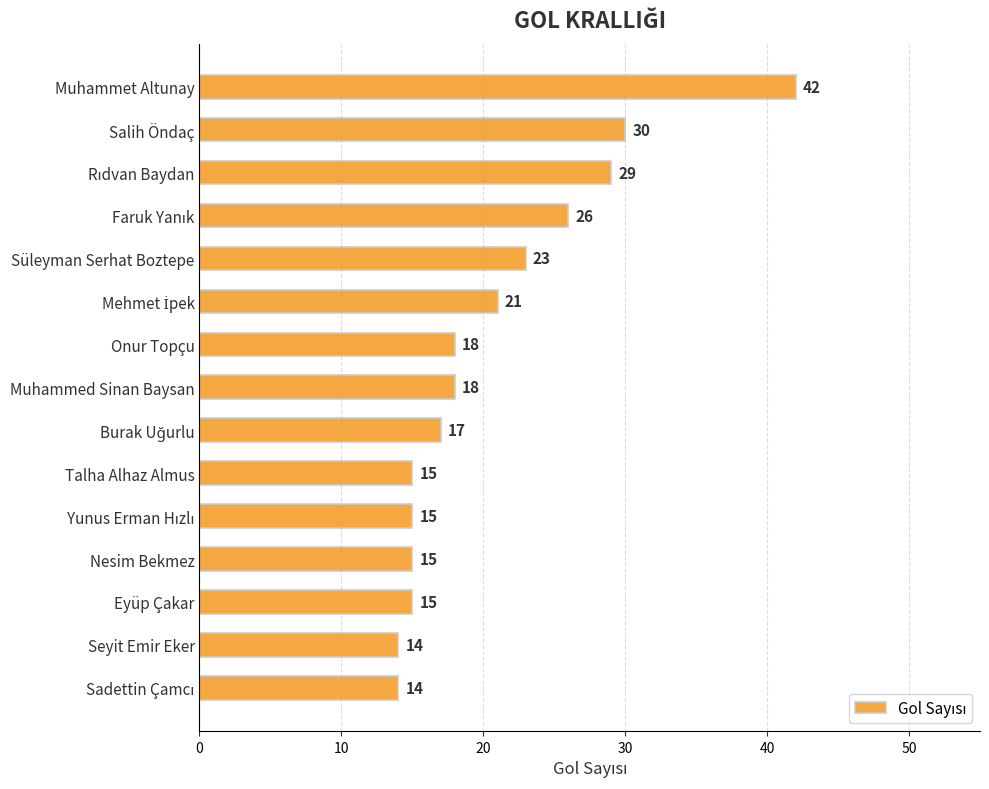

What is the smallest value displayed?

14